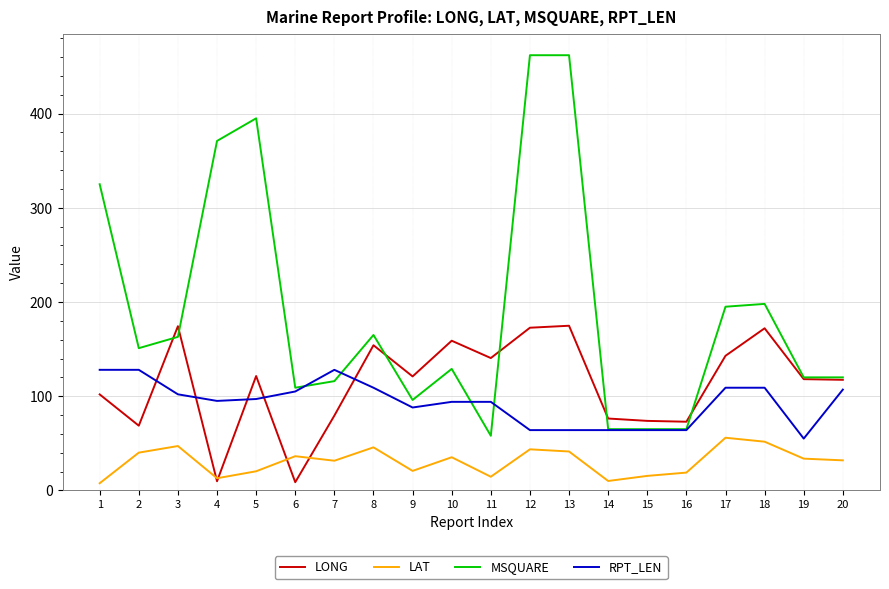

True or false: MSQUARE and LAT intersect in this chart.

False